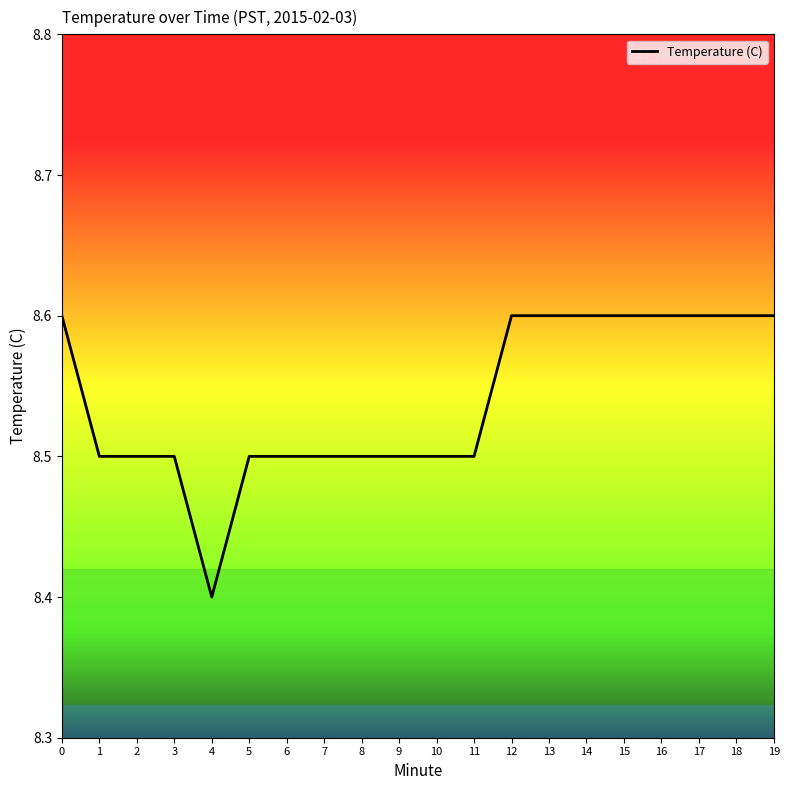

The value at 15 is 3.7. True or false?

False